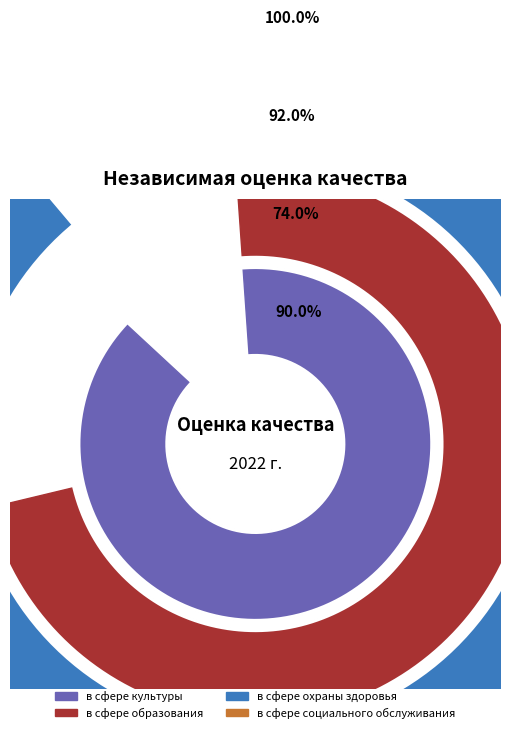

Count the number of slices in the pie.

4